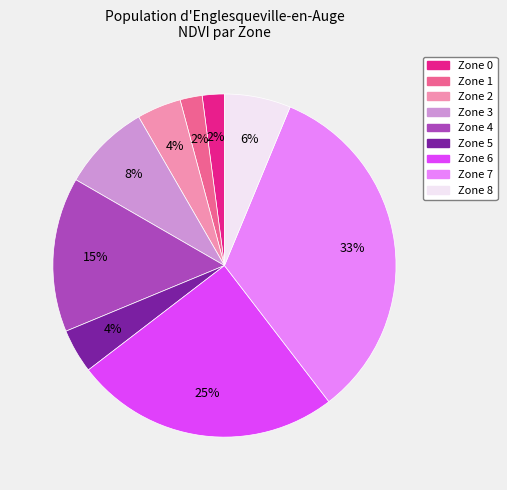

What is the ratio of the value at Zone 5 to the value at Zone 0?

2.0